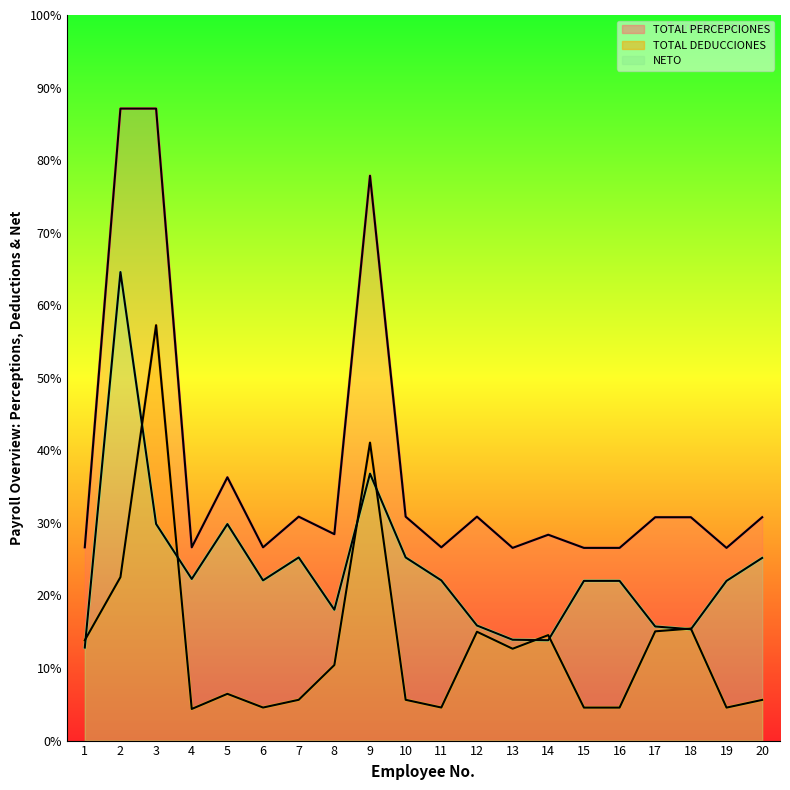

The value of NETO at 9 is 10488.9. True or false?

False